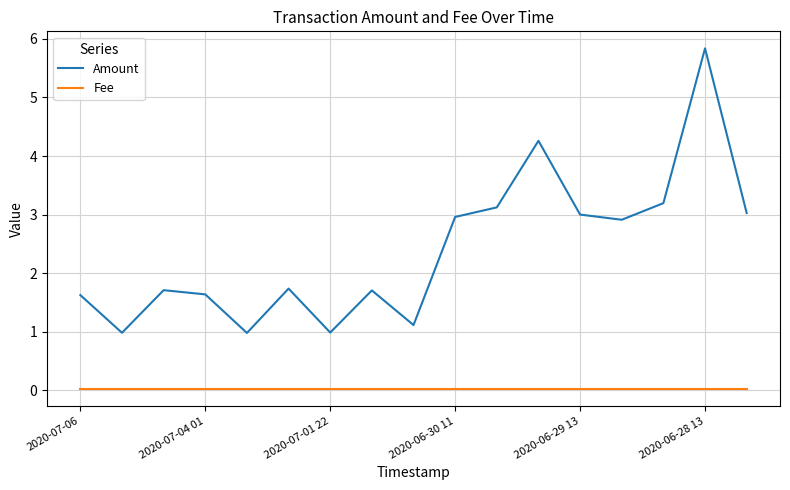

Which series has the largest total across all categories?

Amount